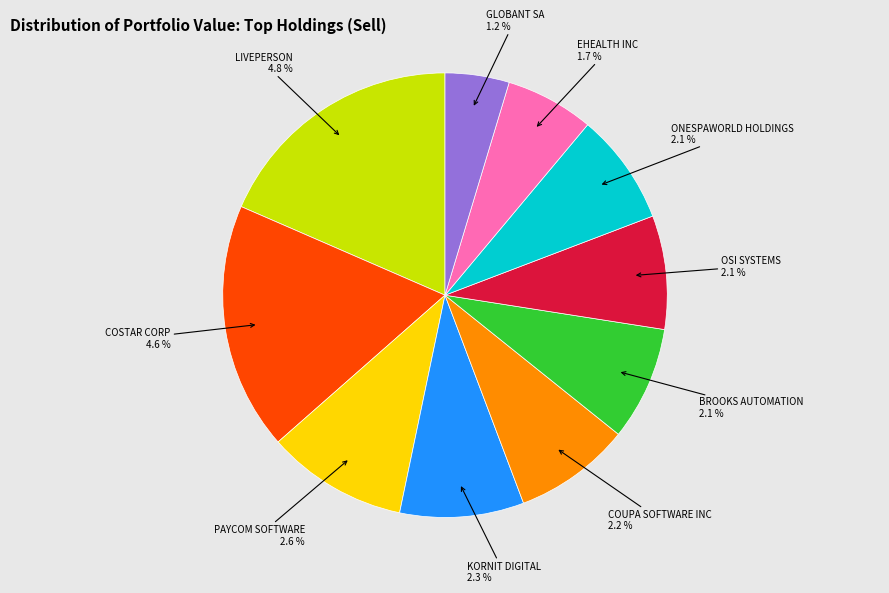

Rank the categories by value from lowest to highest.

GLOBANT SA, EHEALTH INC, ONESPAWORLD HOLDINGS, OSI SYSTEMS, BROOKS AUTOMATION, COUPA SOFTWARE INC, KORNIT DIGITAL, PAYCOM SOFTWARE, COSTAR CORP, LIVEPERSON